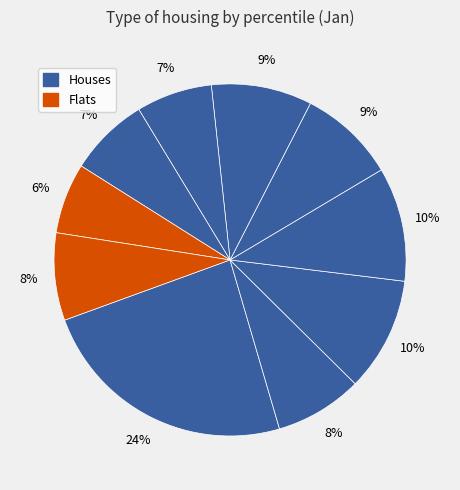

Count the number of slices in the pie.

10